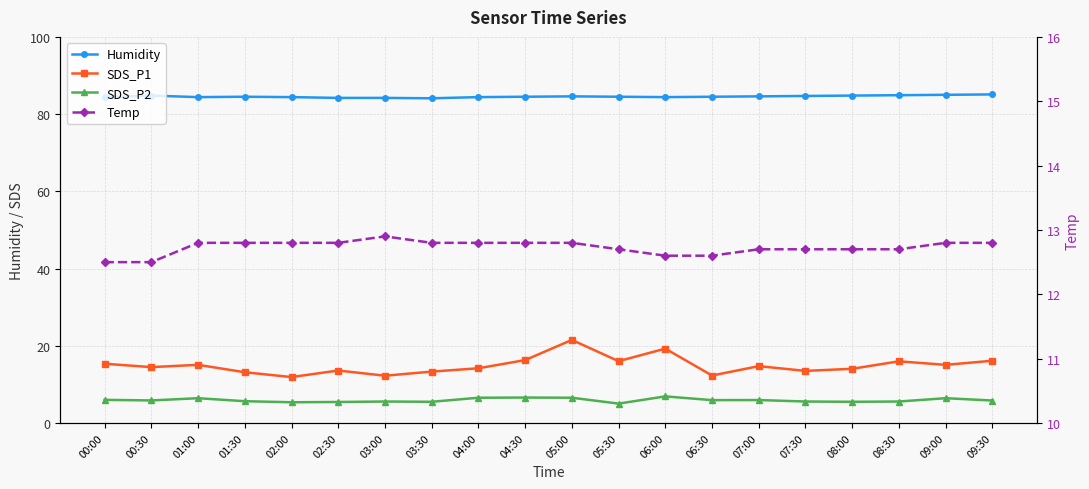

What is the value of the SDS_P1 point at the 19th from the left?

15.1